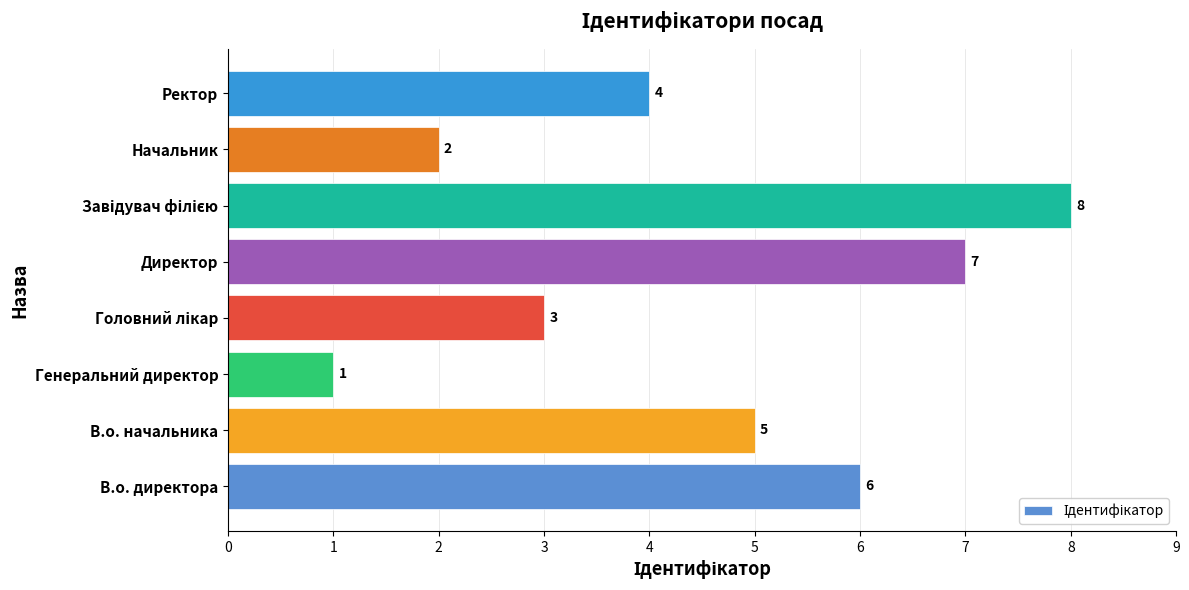

The chart shows a value of 4 at Ректор. True or false?

True